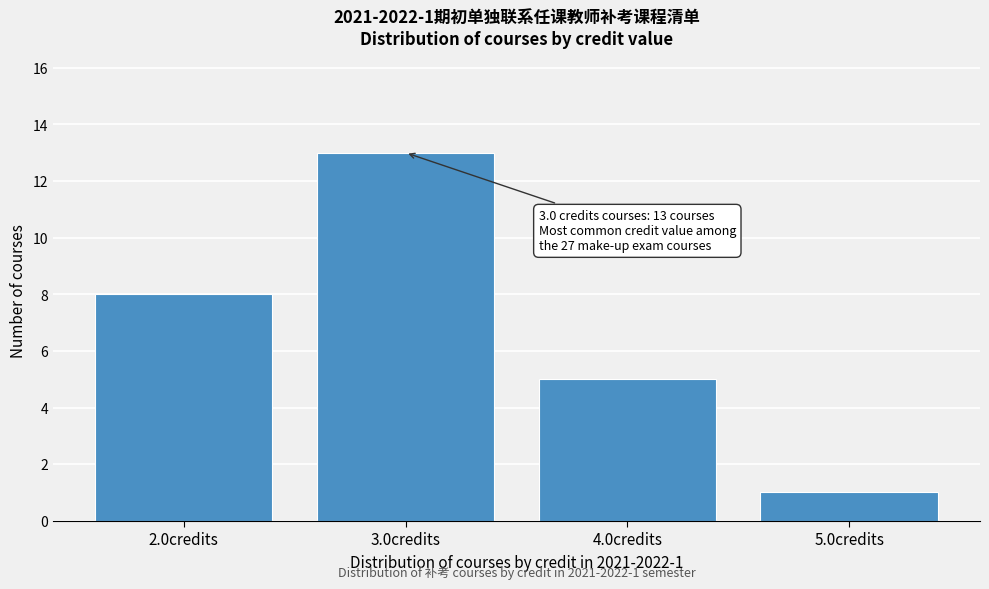

Over which range of the x-axis is the bar tallest?

2.5 to 3.5